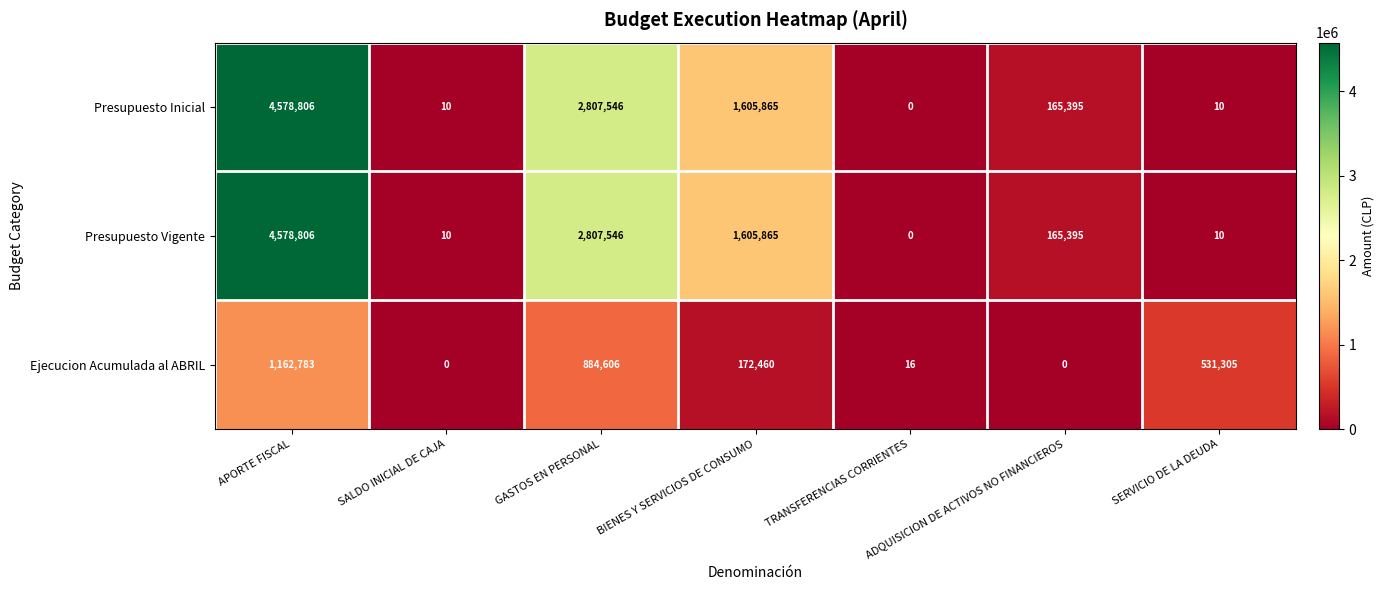

Which category has the highest value across all series?

APORTE FISCAL